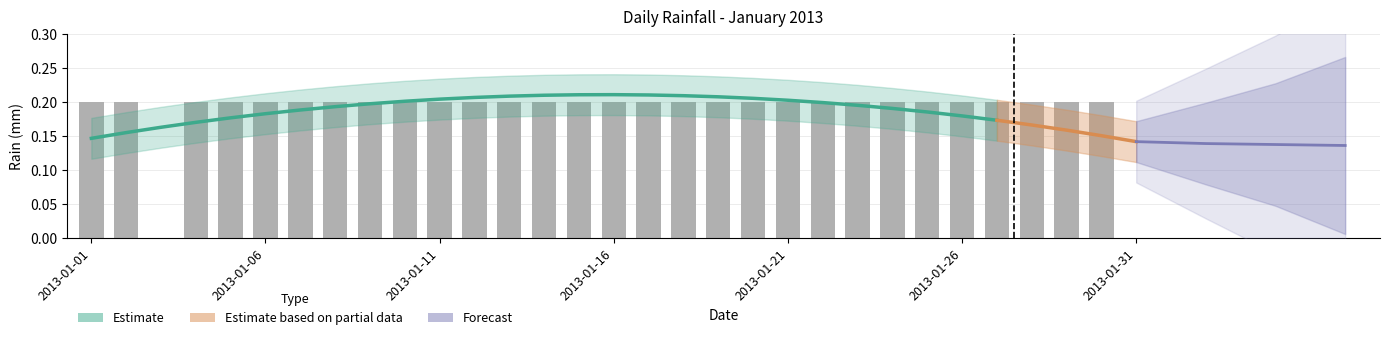

What is the sum of all values?

5.8